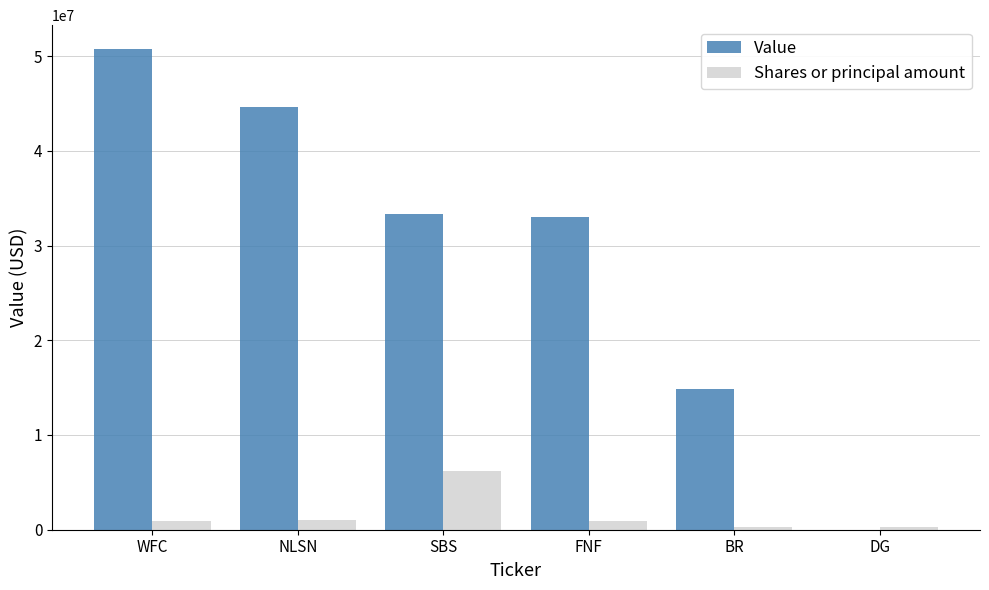

The Value series shows -27105490 at DG. True or false?

False